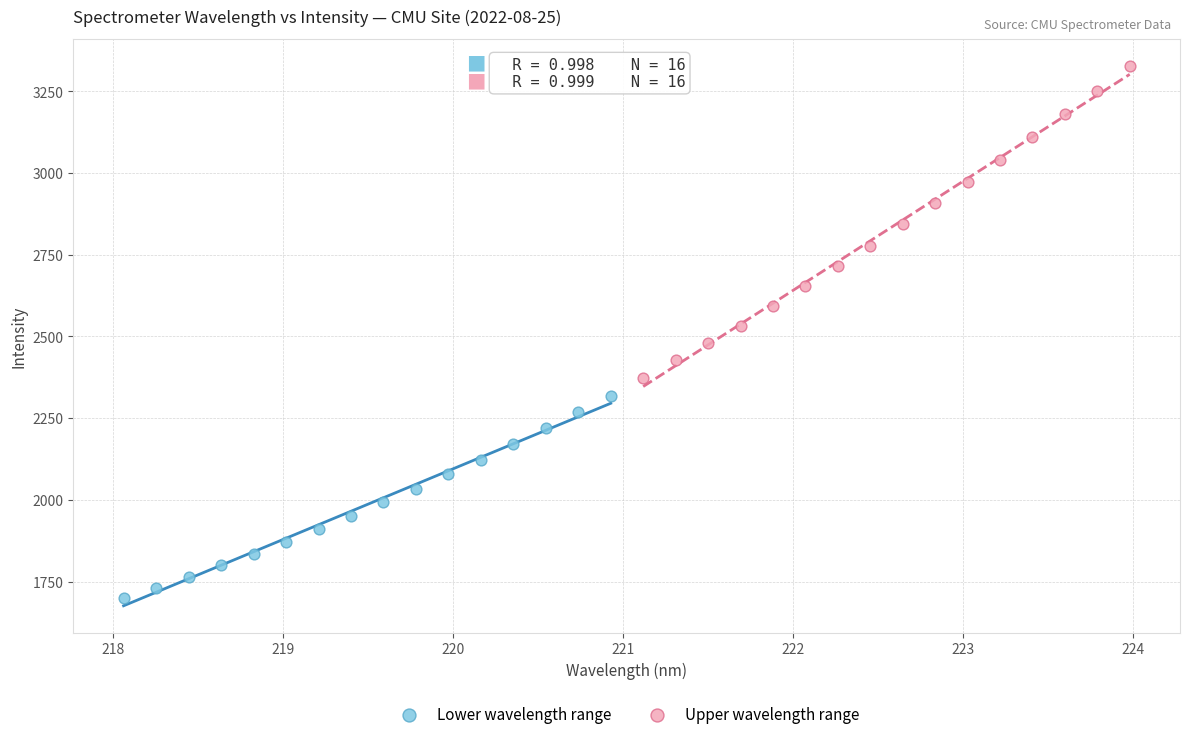

Which series reaches the minimum Y coordinate?

Lower wavelength range